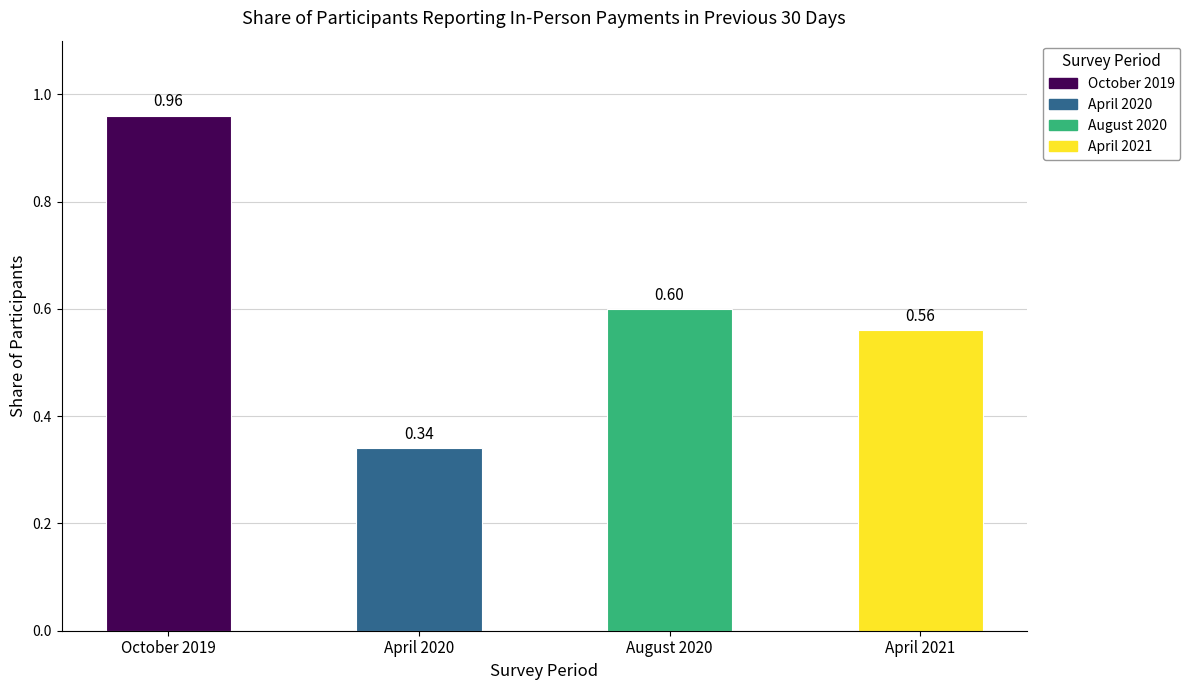

What is the label of the 3rd bar from the right?

April 2020